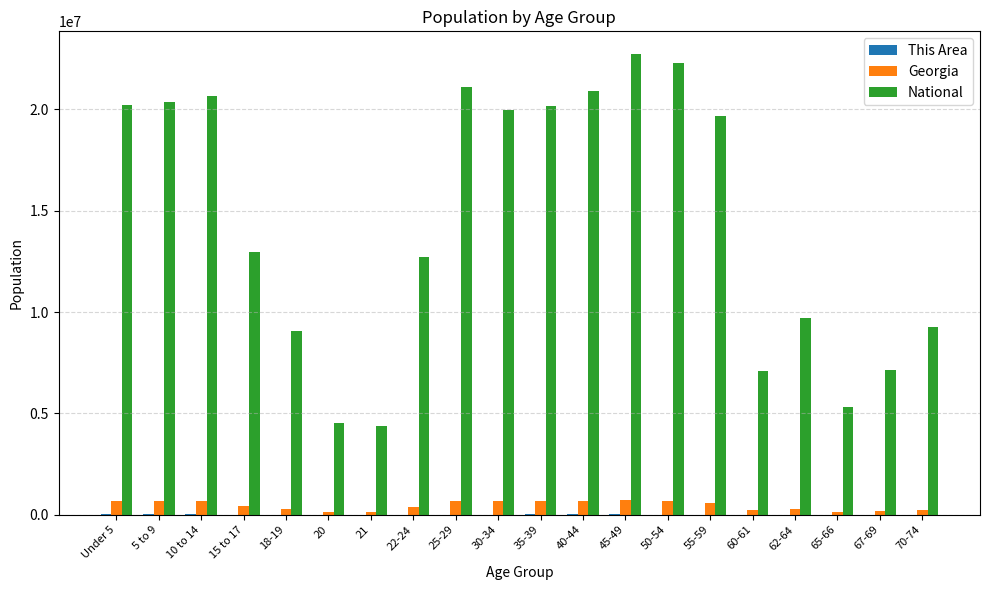

Which series has the largest total across all categories?

National